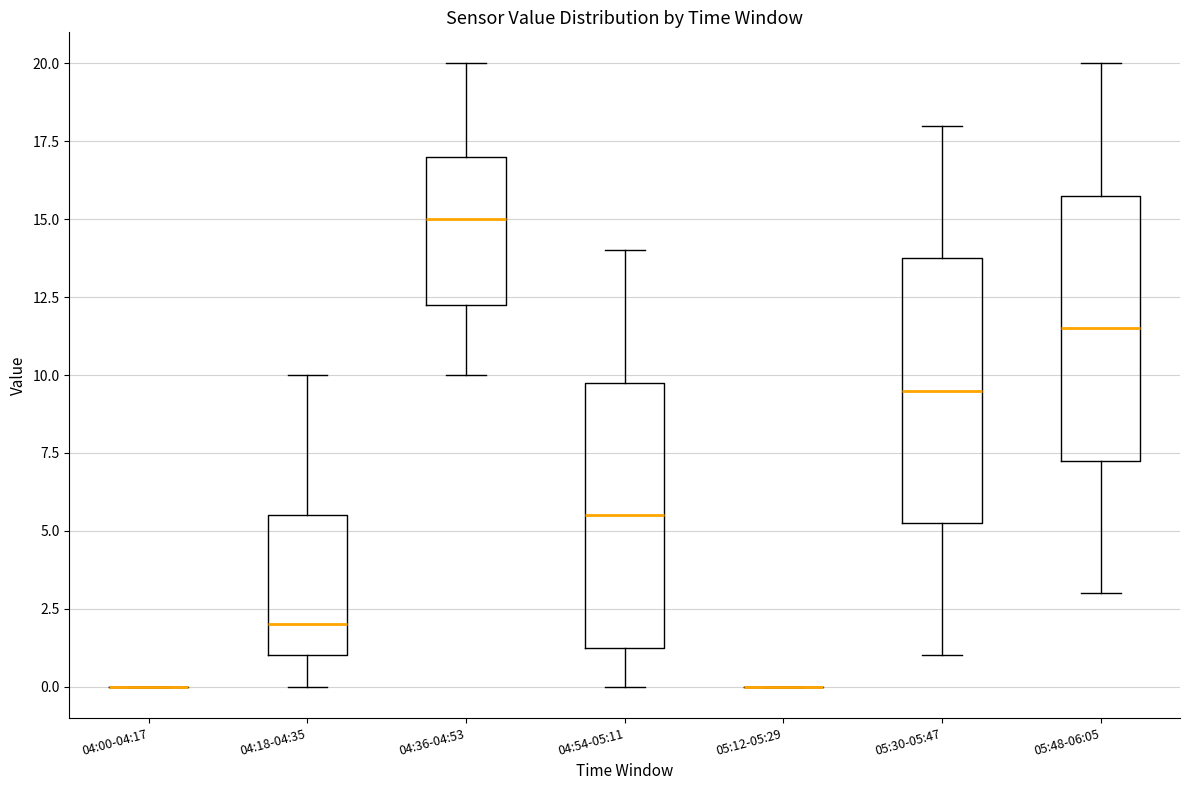

Reading left to right, transcribe this box plot: for each box, give where its median line is, the range the box spans, and where its two whiskers end, as read against the y-axis. The values are not printed on the chart, so give them approximately, as read against the axis.

04:00-04:17: box collapsed to a line at 0.0, whiskers 0.0 to 0.0
04:18-04:35: median 2.0, box 1.0 to 5.5, whiskers 0.0 to 10.0
04:36-04:53: median 15.0, box 12.5 to 17.0, whiskers 10.0 to 20.0
04:54-05:11: median 5.5, box 1.5 to 10.0, whiskers 0.0 to 14.0
05:12-05:29: box collapsed to a line at 0.0, whiskers 0.0 to 0.0
05:30-05:47: median 9.5, box 5.5 to 14.0, whiskers 1.0 to 18.0
05:48-06:05: median 11.5, box 7.5 to 16.0, whiskers 3.0 to 20.0